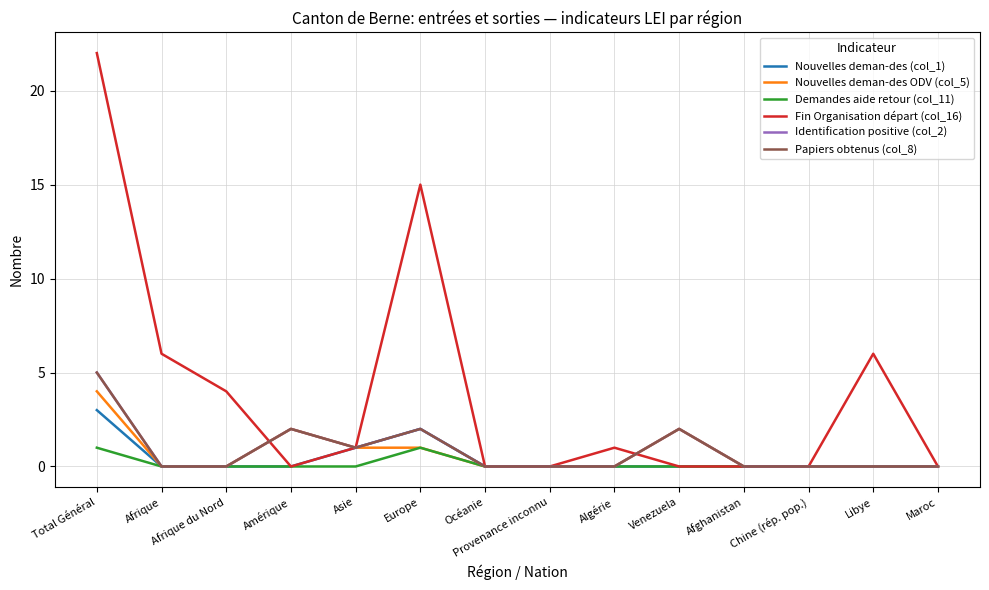

Reading left to right, extract all data points from this chart.

Nouvelles deman-des (col_1): 3	0	0	0	1	2	0	0	0	0	0	0	0	0
Nouvelles deman-des ODV (col_5): 4	0	0	2	1	1	0	0	0	2	0	0	0	0
Demandes aide retour (col_11): 1	0	0	0	0	1	0	0	0	0	0	0	0	0
Fin Organisation départ (col_16): 22	6	4	0	1	15	0	0	1	0	0	0	6	0
Identification positive (col_2): 5	0	0	2	1	2	0	0	0	2	0	0	0	0
Papiers obtenus (col_8): 5	0	0	2	1	2	0	0	0	2	0	0	0	0